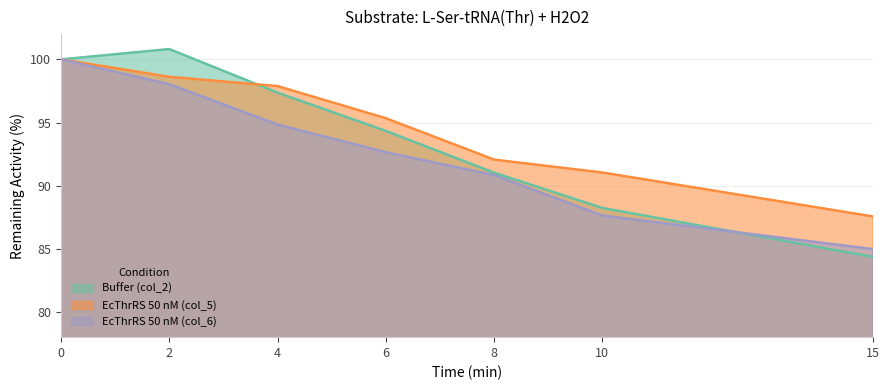

Reading left to right, list all the values displayed in this chart.

Buffer (col_2): 100.0	100.8	97.4	94.3	91.0	88.2	84.4
EcThrRS 50 nM (col_5): 100.0	98.6	97.9	95.3	92.1	91.0	87.6
EcThrRS 50 nM (col_6): 100.0	98.0	94.8	92.6	90.8	87.6	85.0